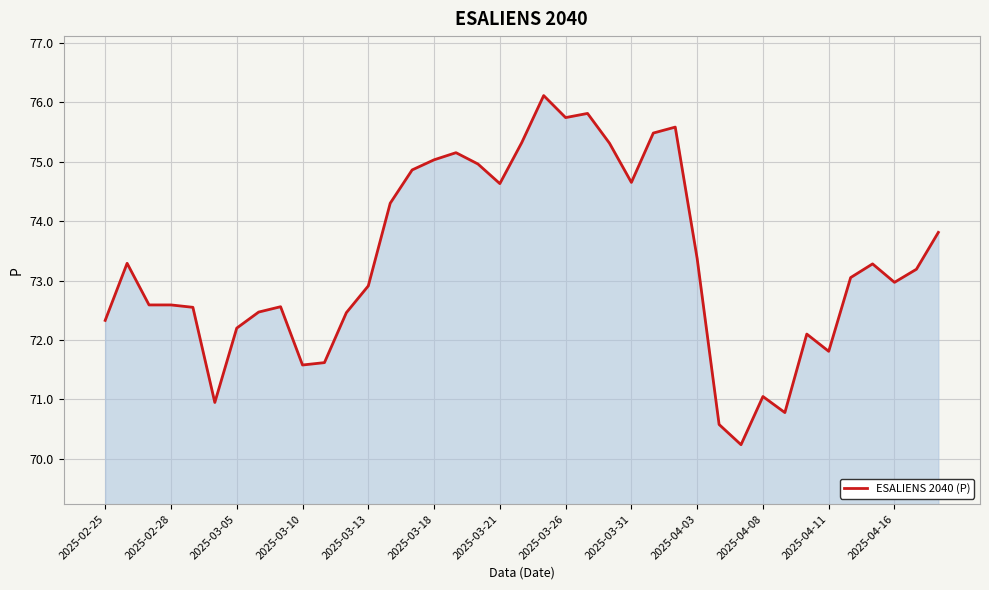

What is the smallest value displayed?

70.2